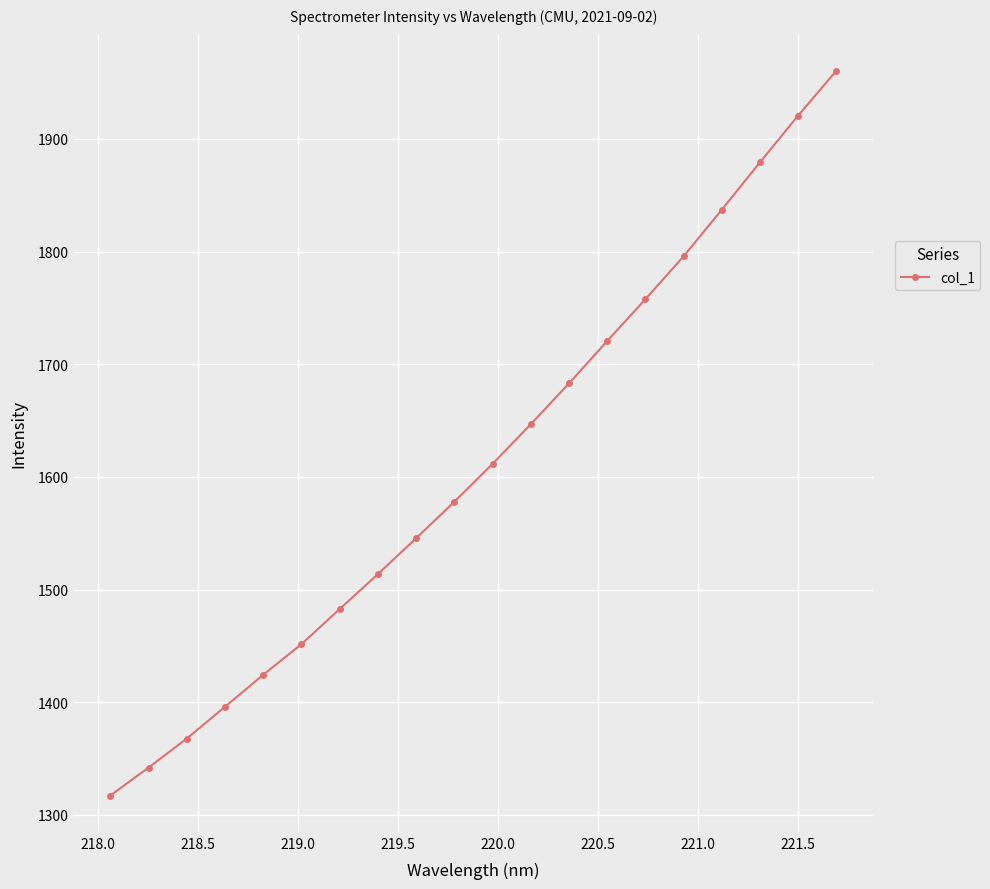

What is the difference between the maximum and minimum values?

643.2